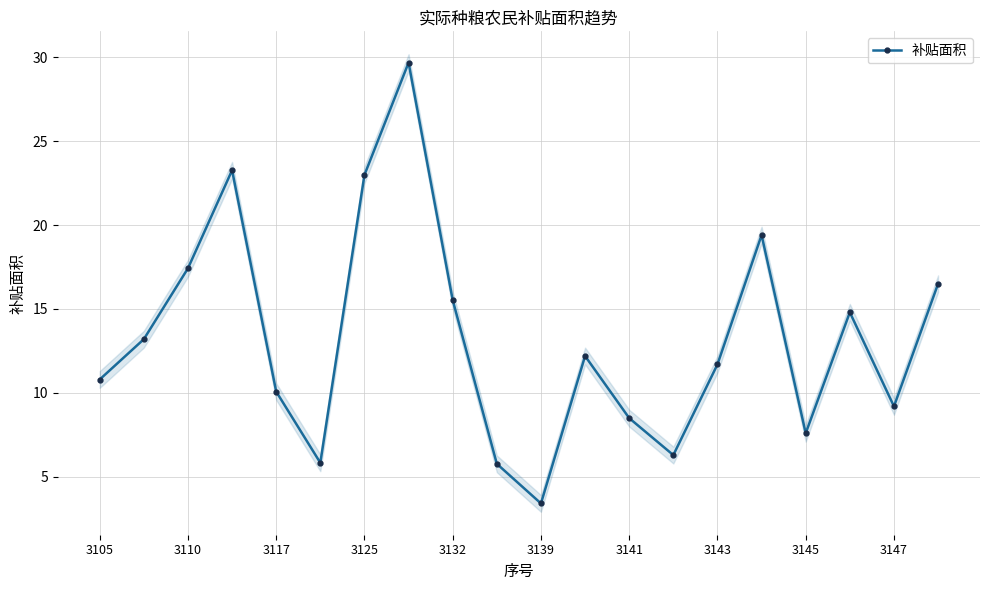

Does the chart have visible grid lines?

Yes